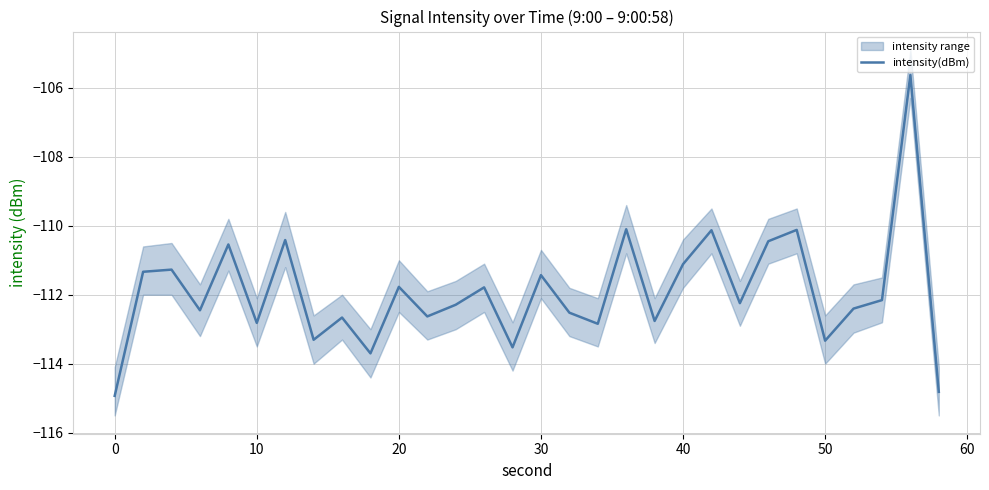

The value at 20 is -180.0. True or false?

False